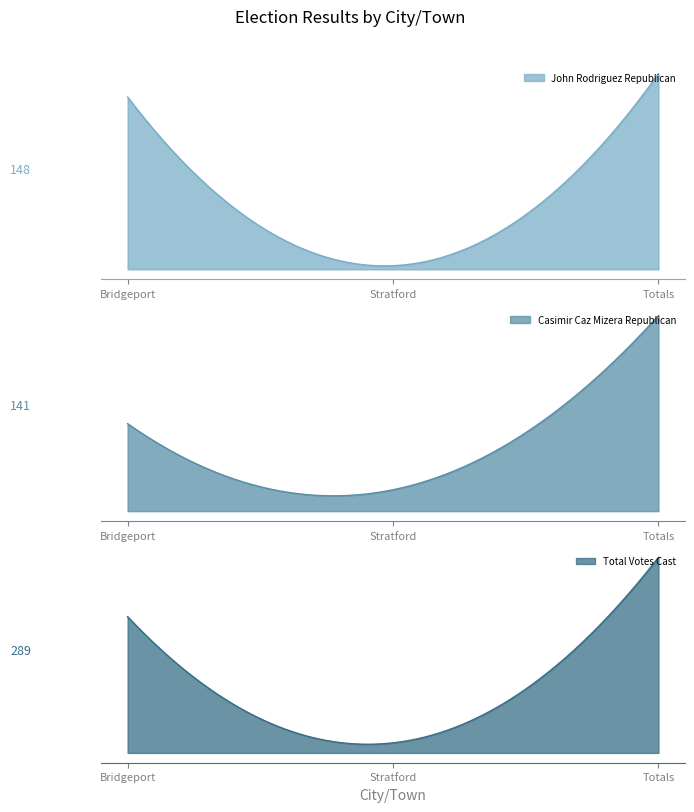

At how many categories does at least one series exceed 221?

1